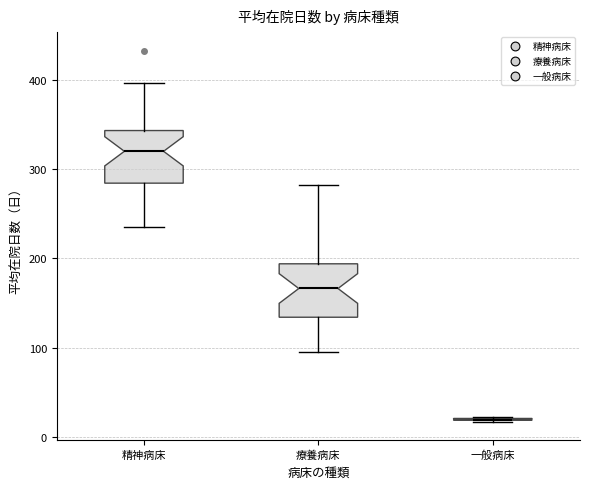

Reading left to right, read every box against the y-axis: the position of its median line, the range the box covers, and the ends of its whiskers. The values are not printed on the chart, so give them approximately, as read against the axis.

精神病床: median 320, box 280 to 340, whiskers 240 to 400
療養病床: median 170, box 130 to 190, whiskers 100 to 280
一般病床: box collapsed to a line at 20, whiskers 20 to 20